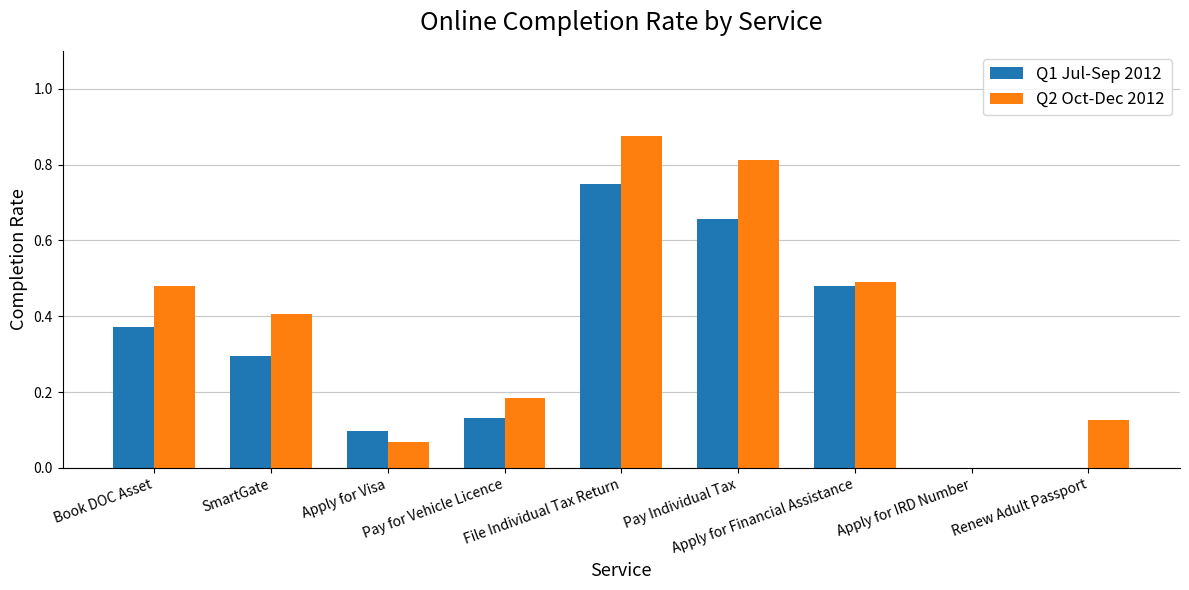

Which series has the largest total across all categories?

Q2 Oct-Dec 2012